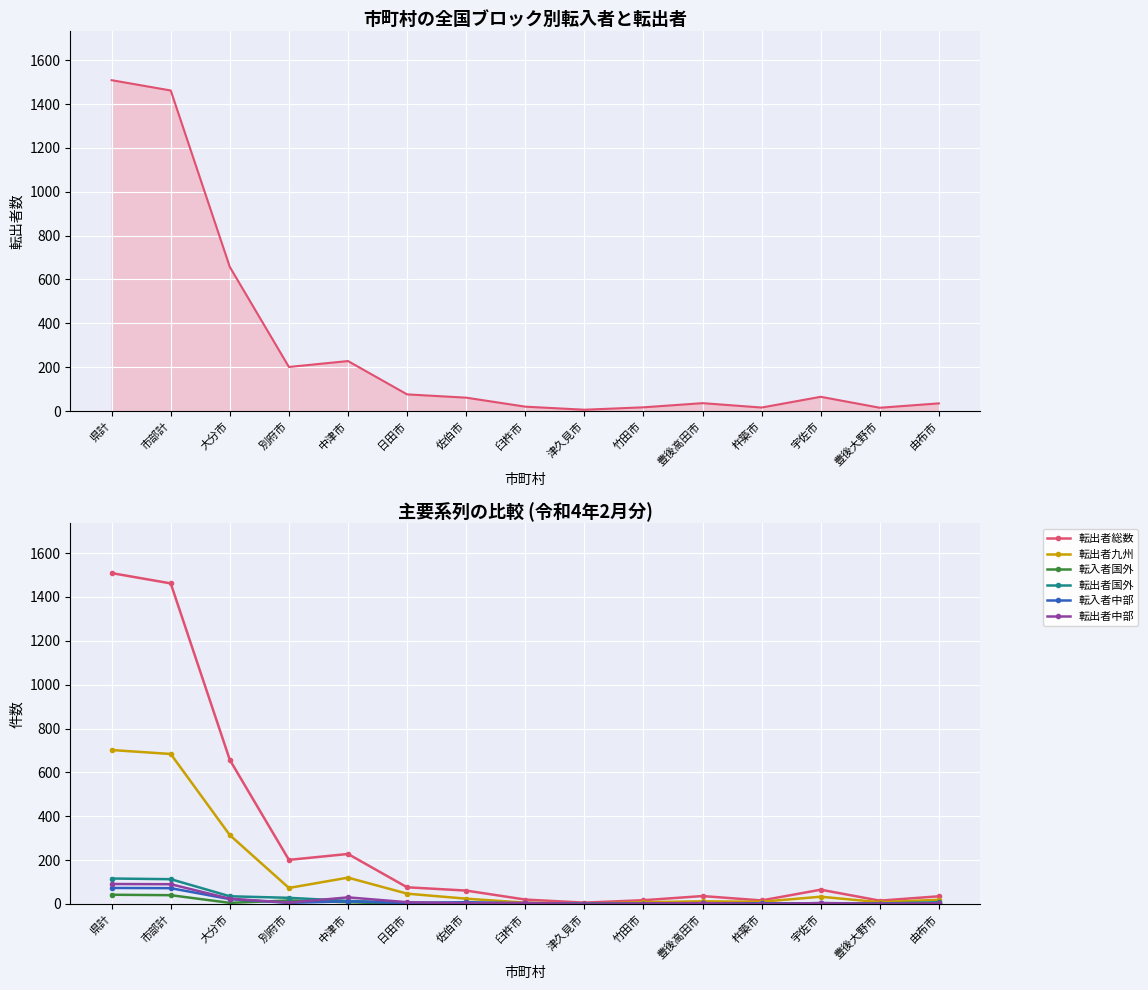

What is the value of the 転出者総数 point at the 14th from the left?

15